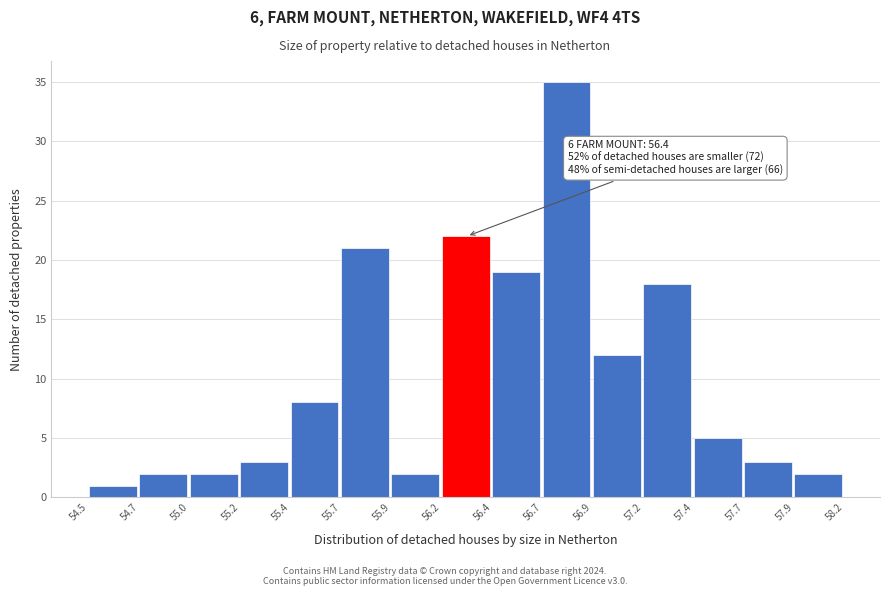

Reading left to right, extract all data points from this chart.

1	2	2	3	8	21	2	22	19	35	12	18	5	3	2